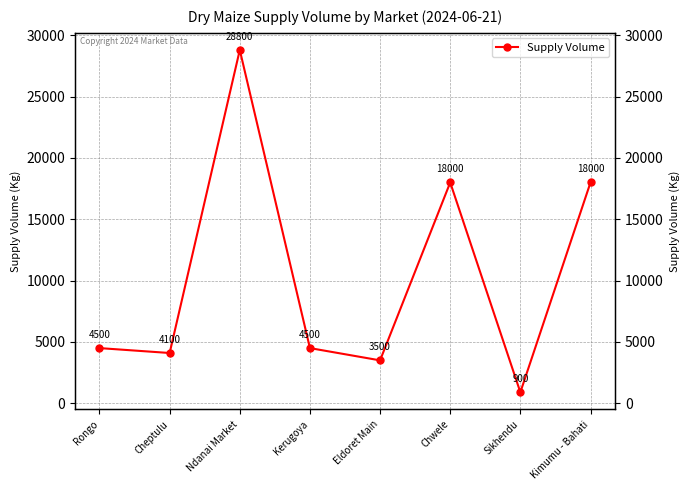

Where is the data nearest to the value 14850?

Chwele